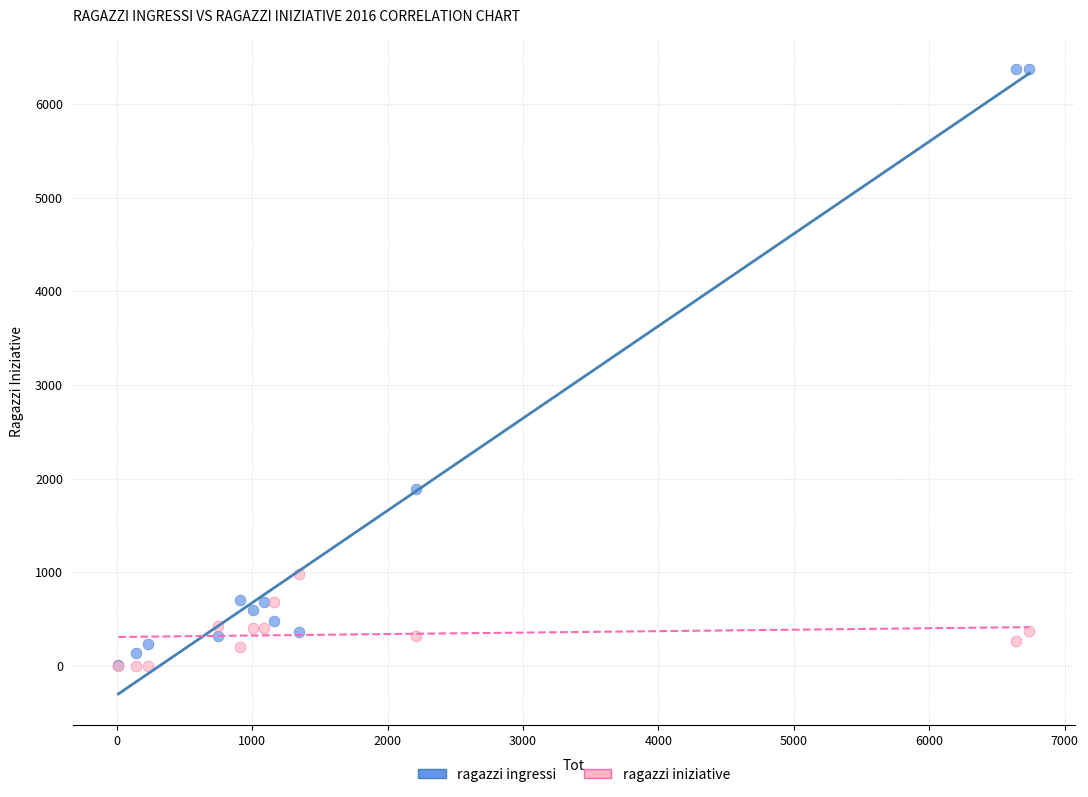

Across all series, what Y value is closest to 3187?

1892